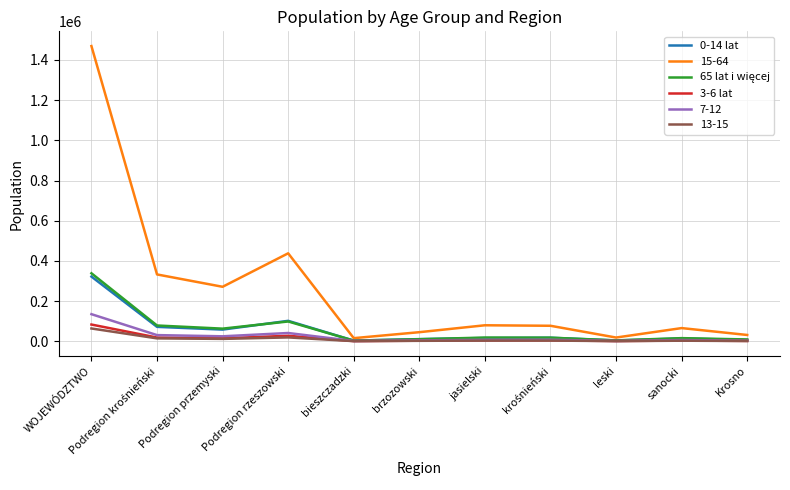

What is the difference between the highest and lowest values at Podregion rzeszowski?

418640